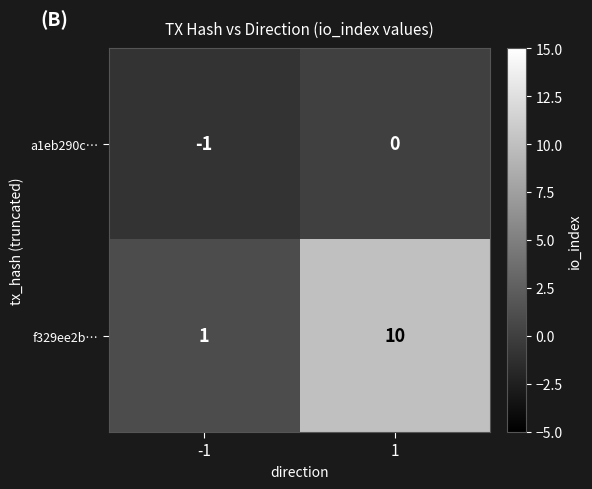

At -1, list the series in order from smallest to largest.

a1eb290c…, f329ee2b…